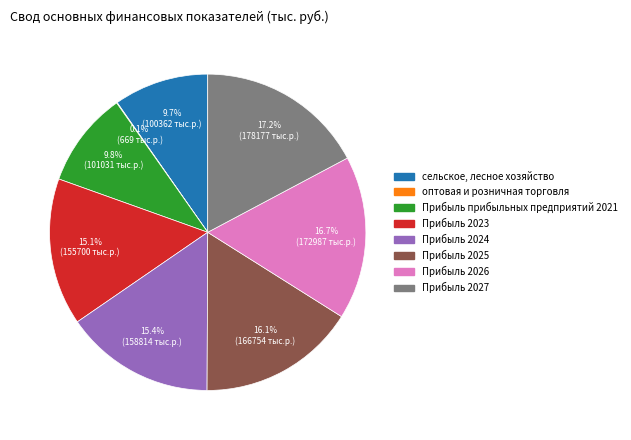

Is the sum of Прибыль 2027 and Прибыль 2026 greater than half?

No